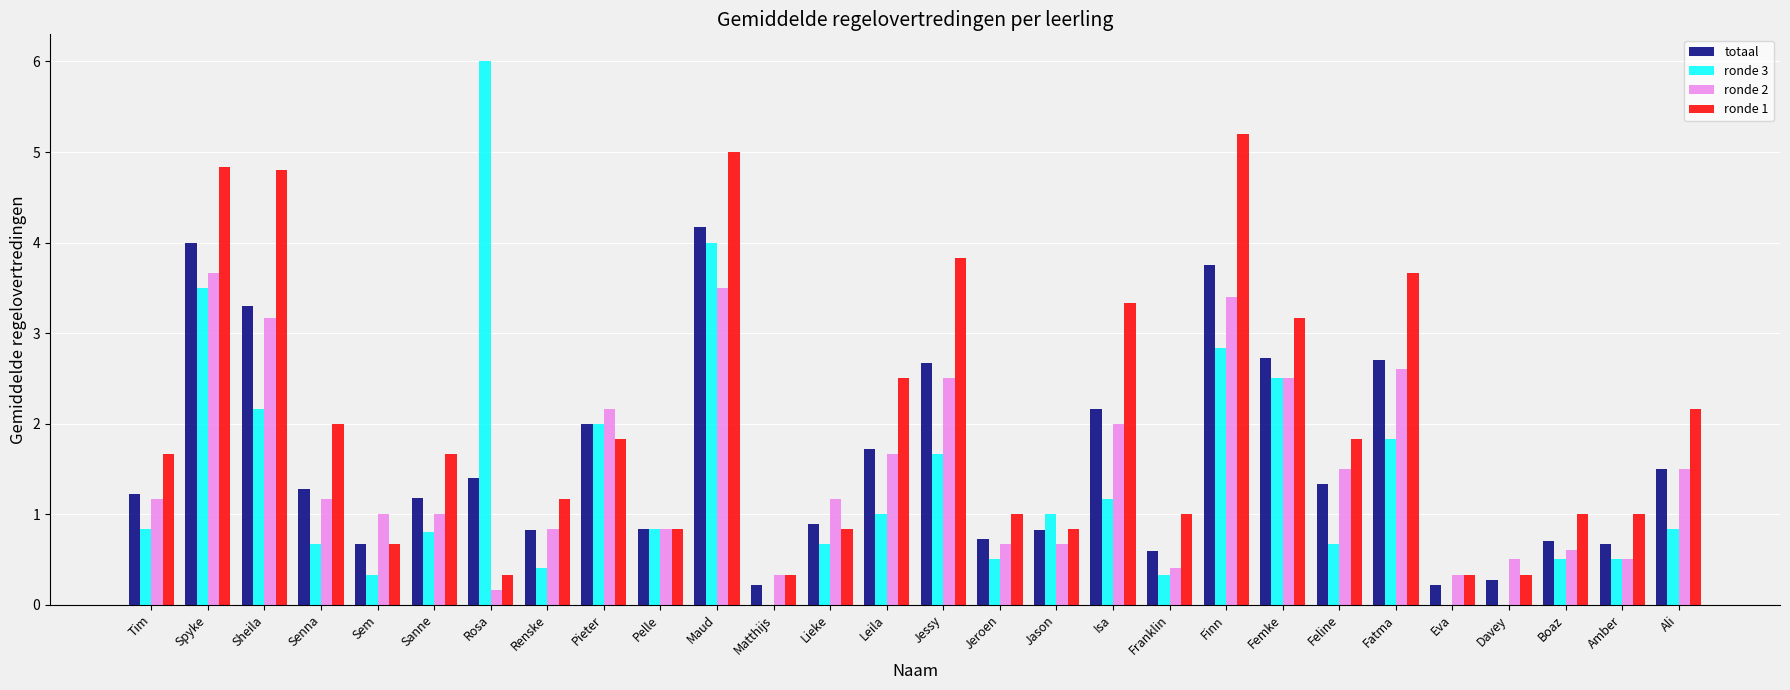

What are all the series names shown in the legend?

totaal, ronde 3, ronde 2, ronde 1